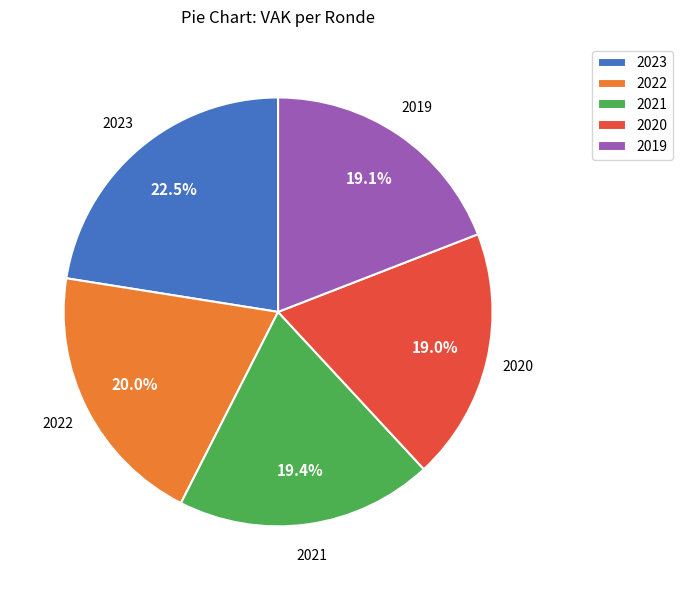

Is it true that 2023 is 8% of the pie?

False